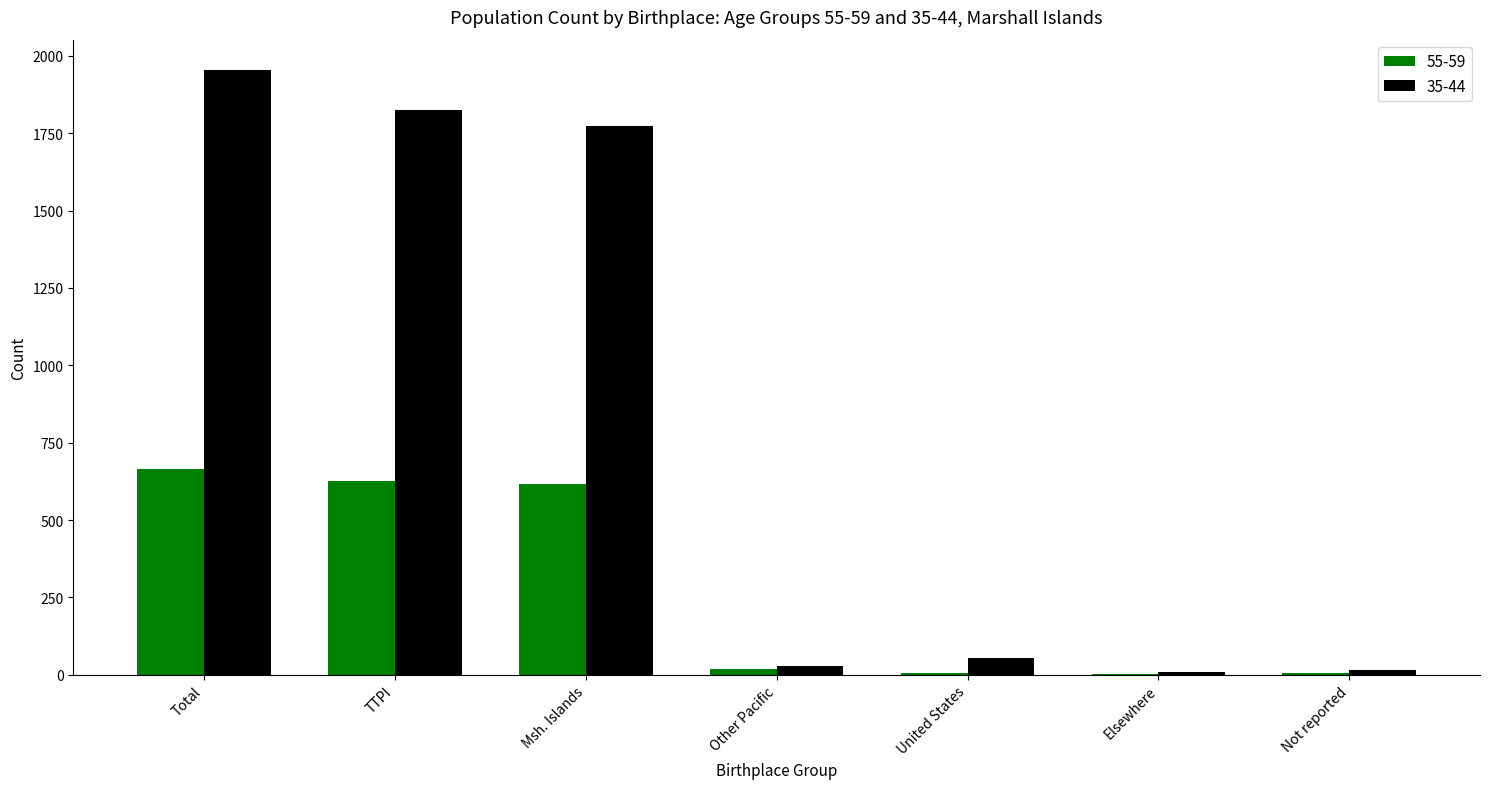

At which category is the sum across all series the highest?

Total